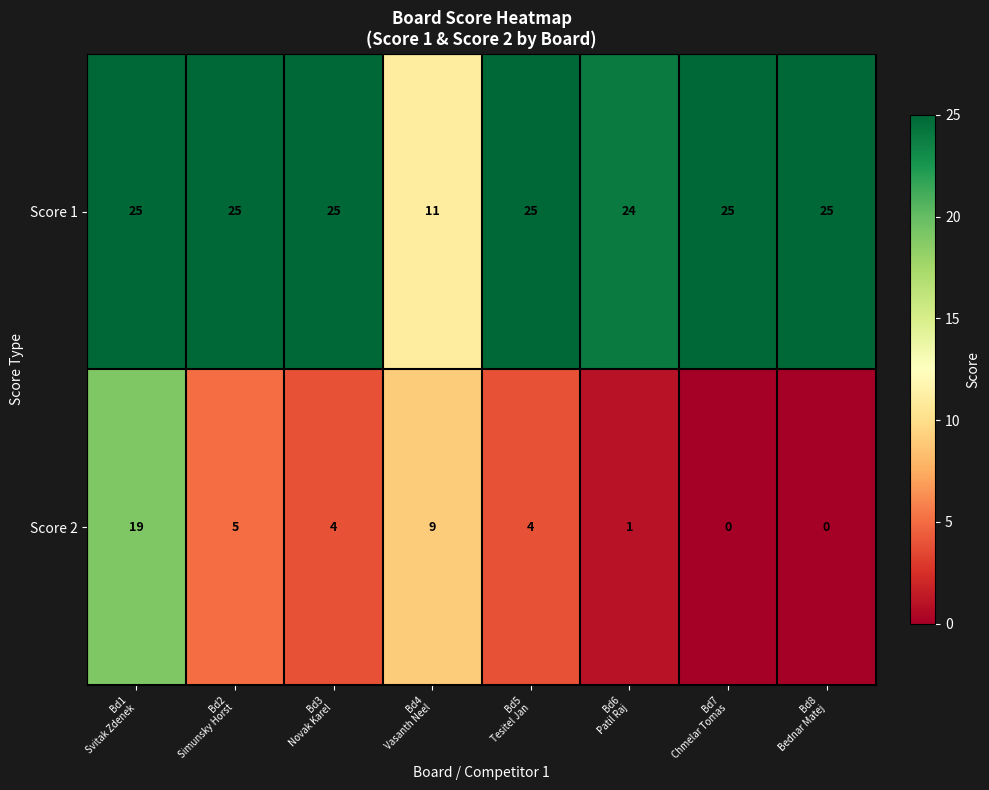

What is the maximum value shown in the chart?

25